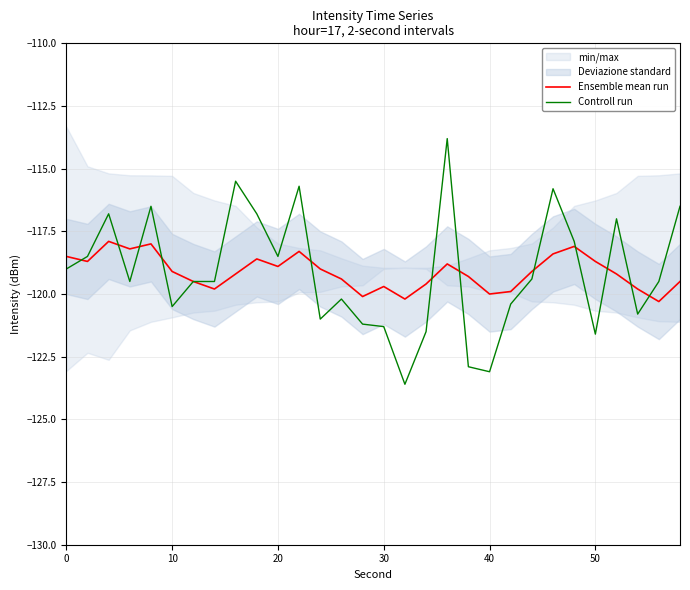

What value does the Ensemble mean run series have at 50?

-118.7